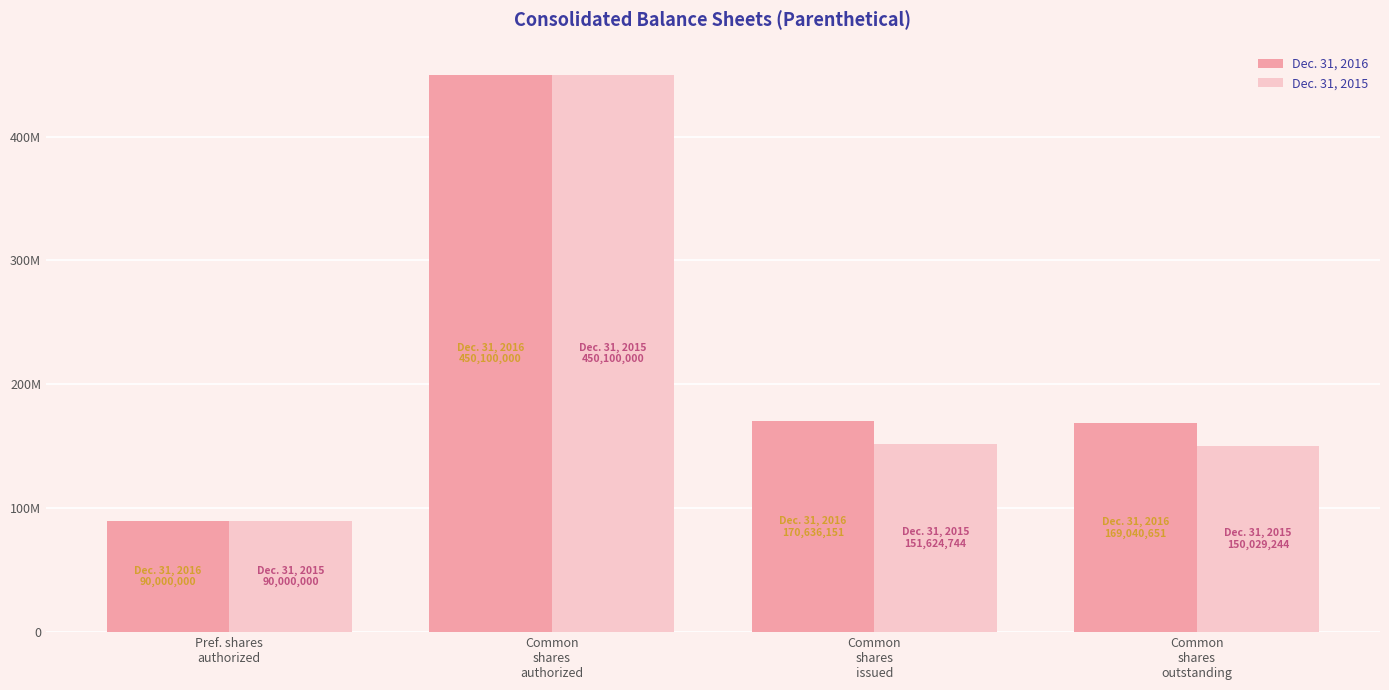

What are all the series names shown in the legend?

Dec. 31, 2016, Dec. 31, 2015